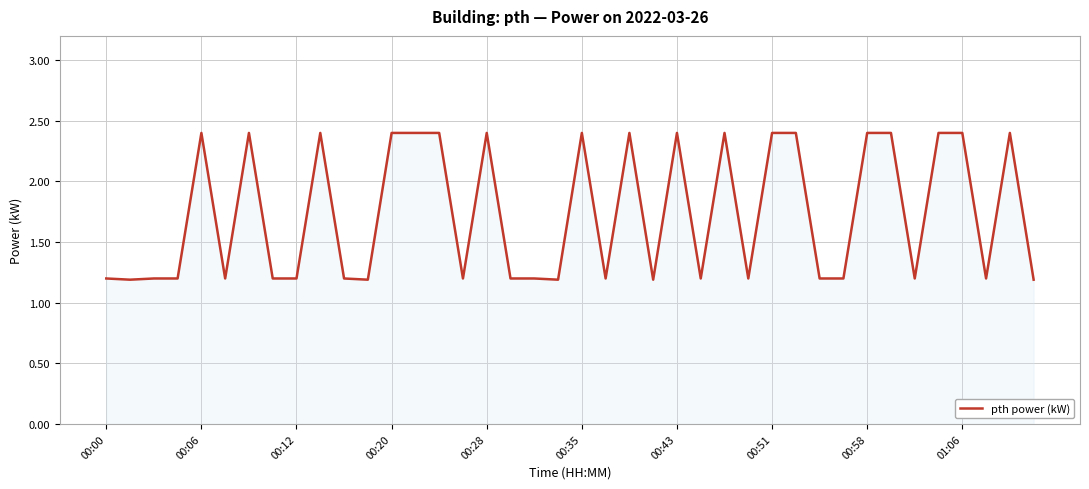

What is the smallest value displayed?

1.2